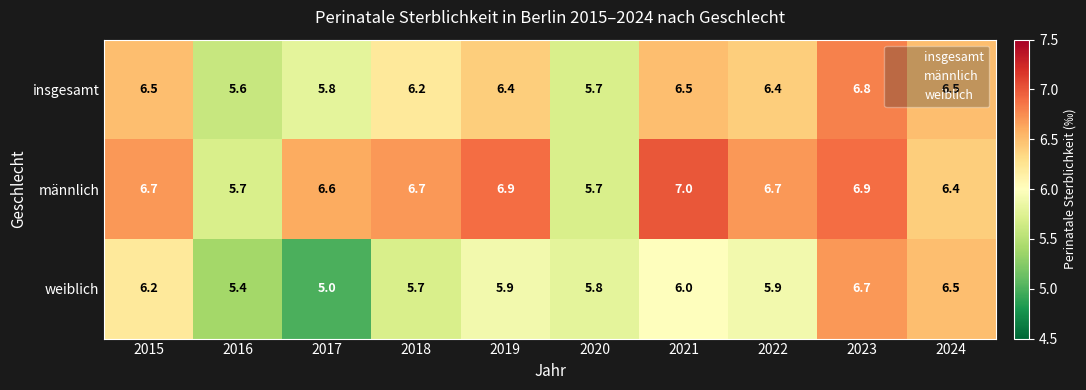

True or false: insgesamt has a value of 8.2 at 2017.

False